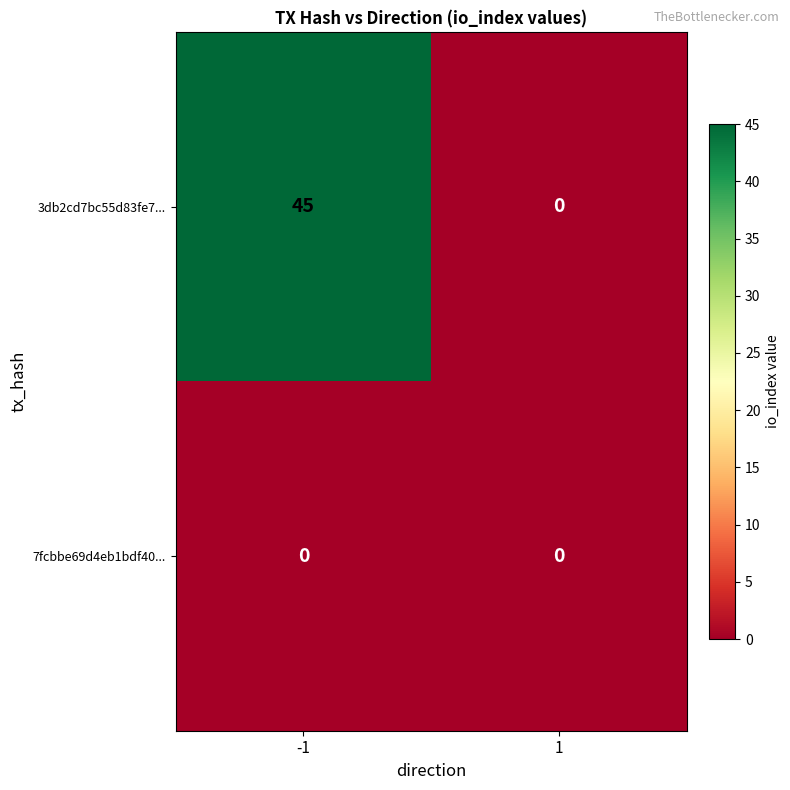

Which series has the widest spread of values?

3db2cd7bc55d83fe7...